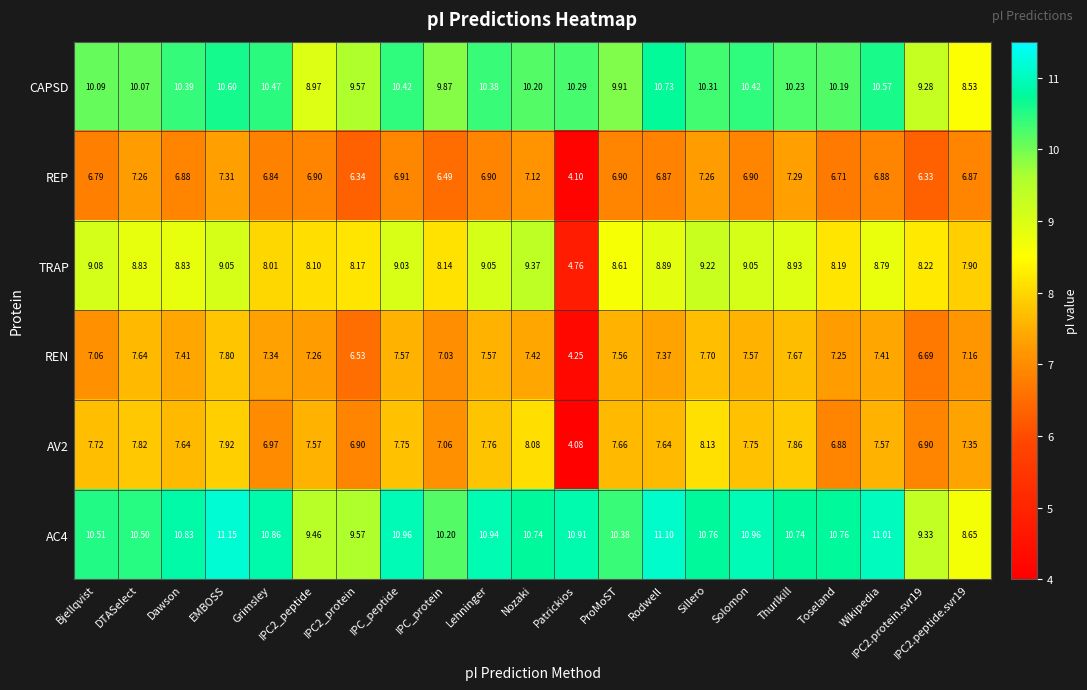

How many data points does each series have?

21